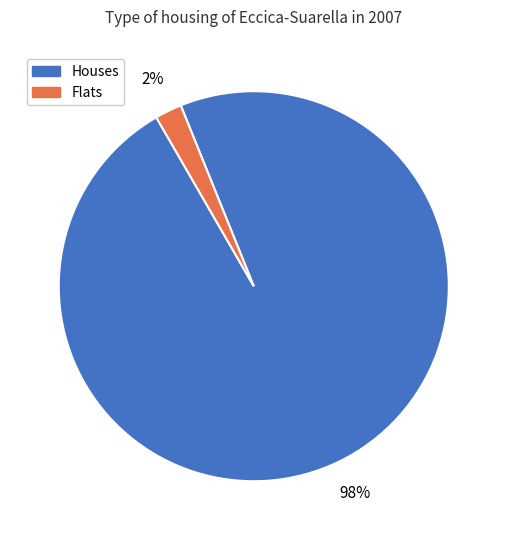

To the nearest percent, what is the average slice percentage?

50%